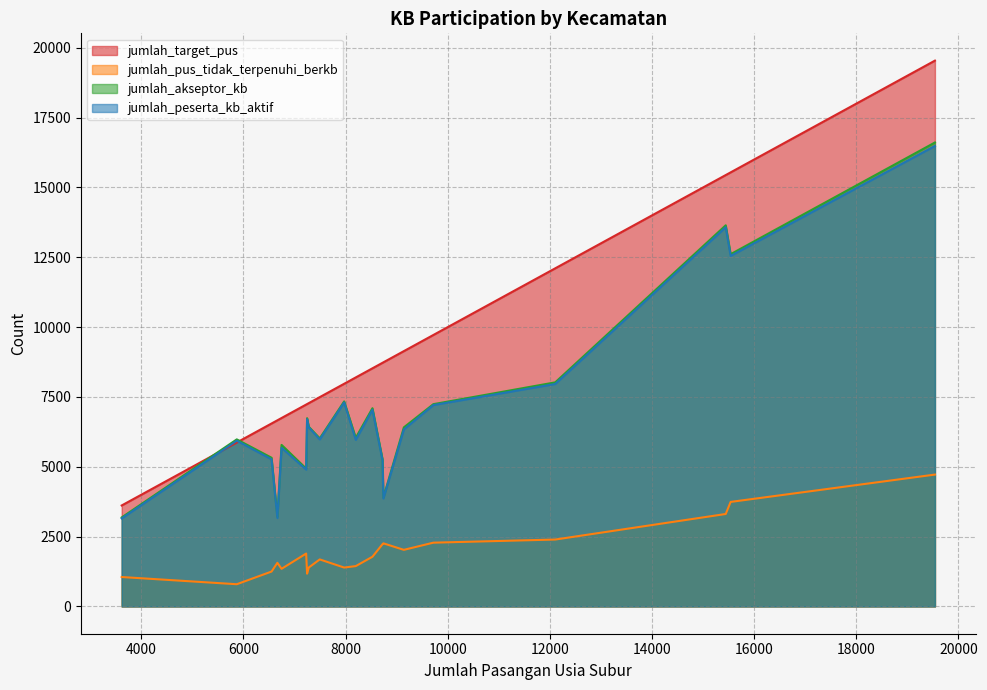

How many values in the jumlah_target_pus series are below 8199?

10